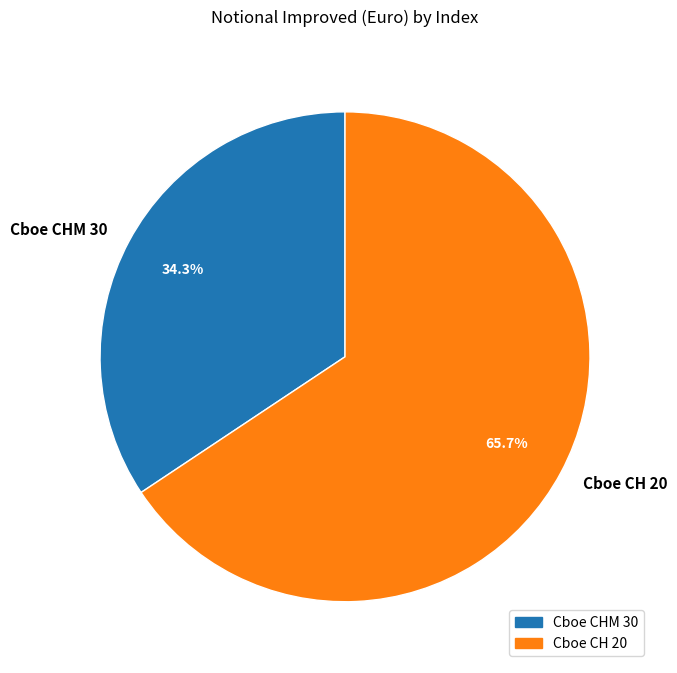

Between Cboe CHM 30 and Cboe CH 20, which is larger?

Cboe CH 20